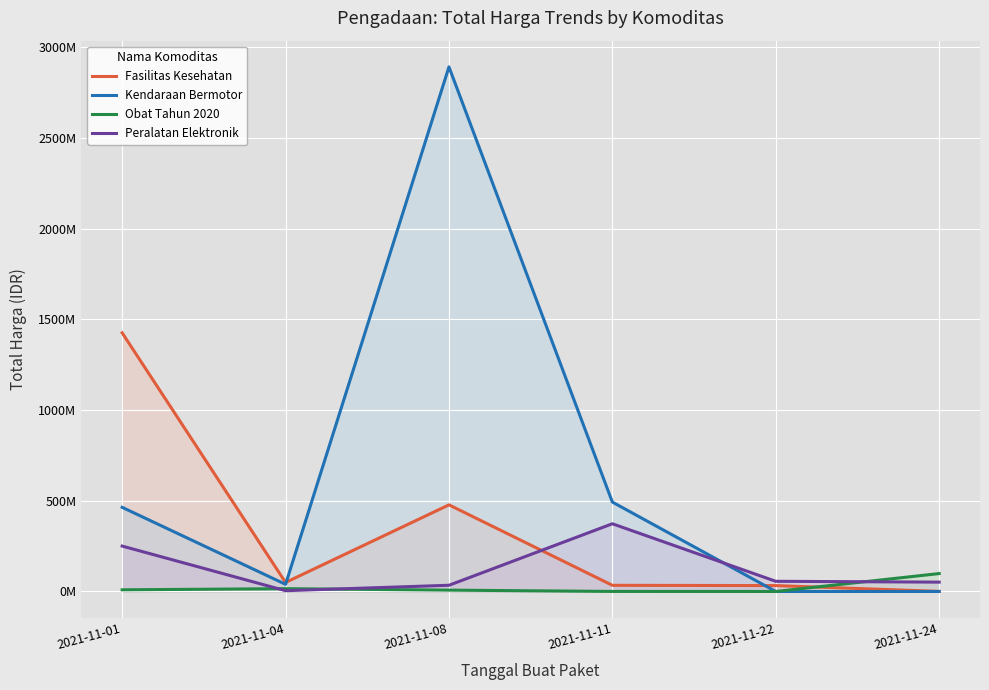

What is the spread (max minus min) of values at 2021-11-08?

2884720760